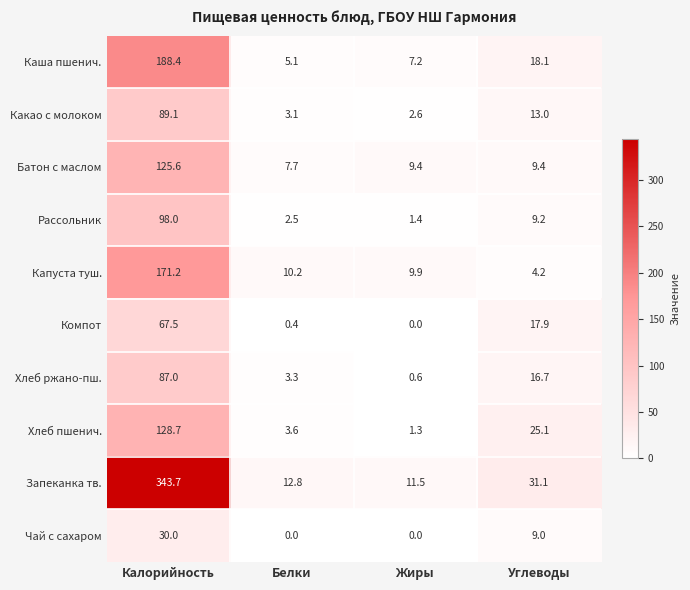

Which series has the widest spread of values?

Запеканка тв.